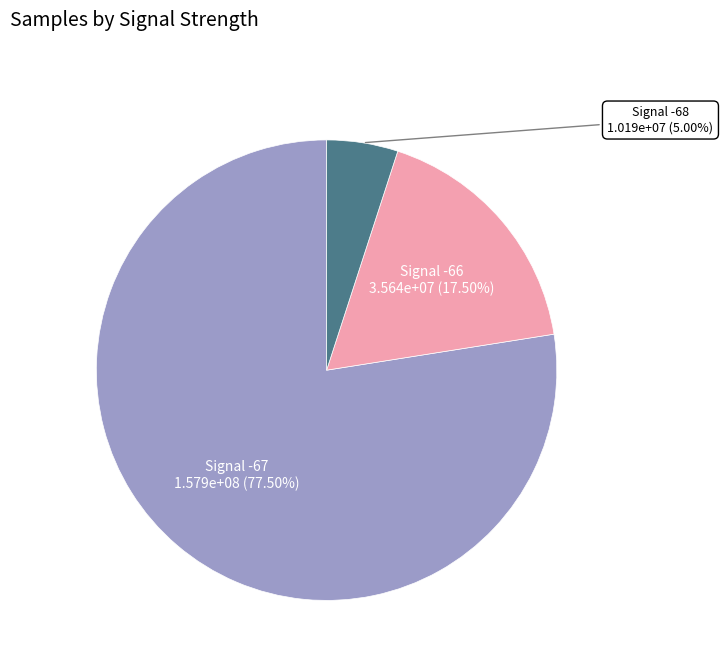

Does any single category account for the majority?

Yes